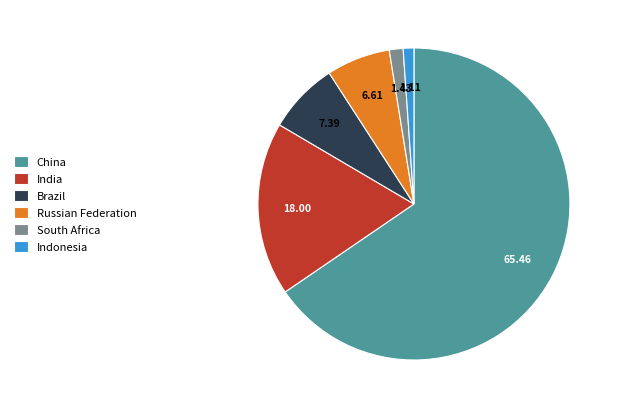

What is the majority slice?

China